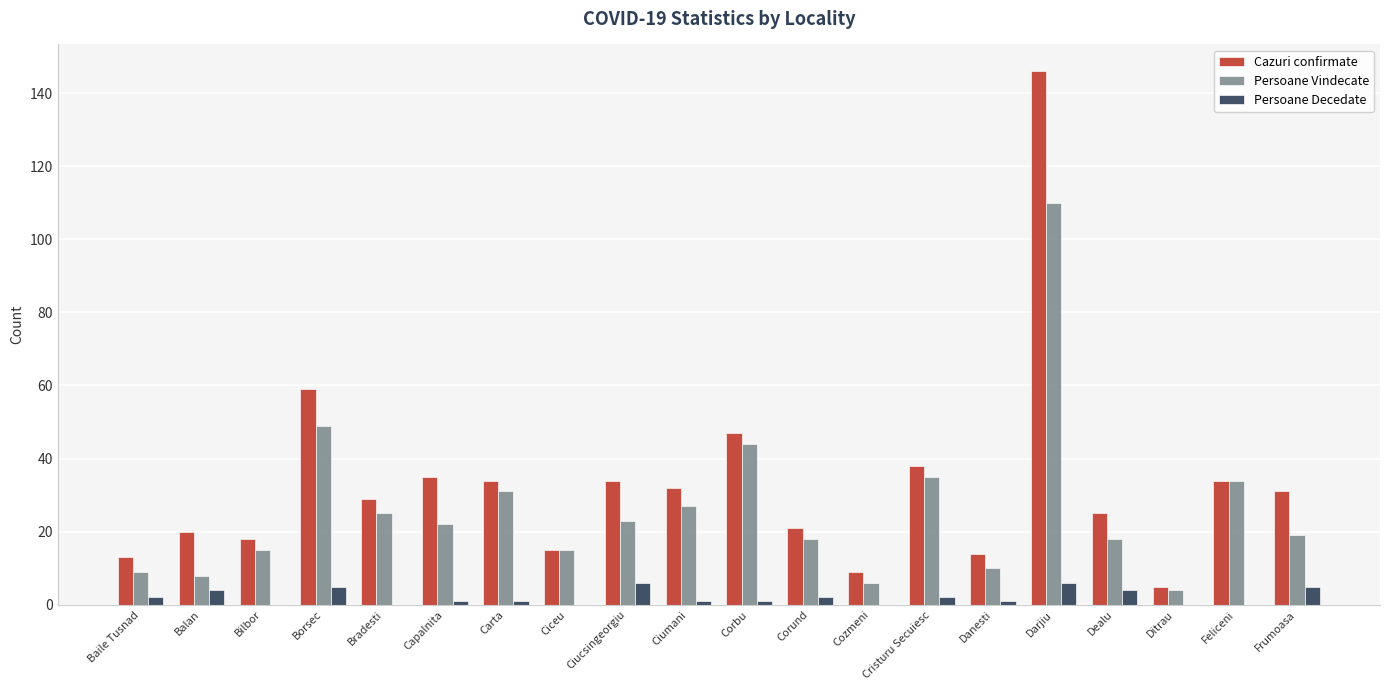

At which category is the sum across all series the highest?

Darjiu